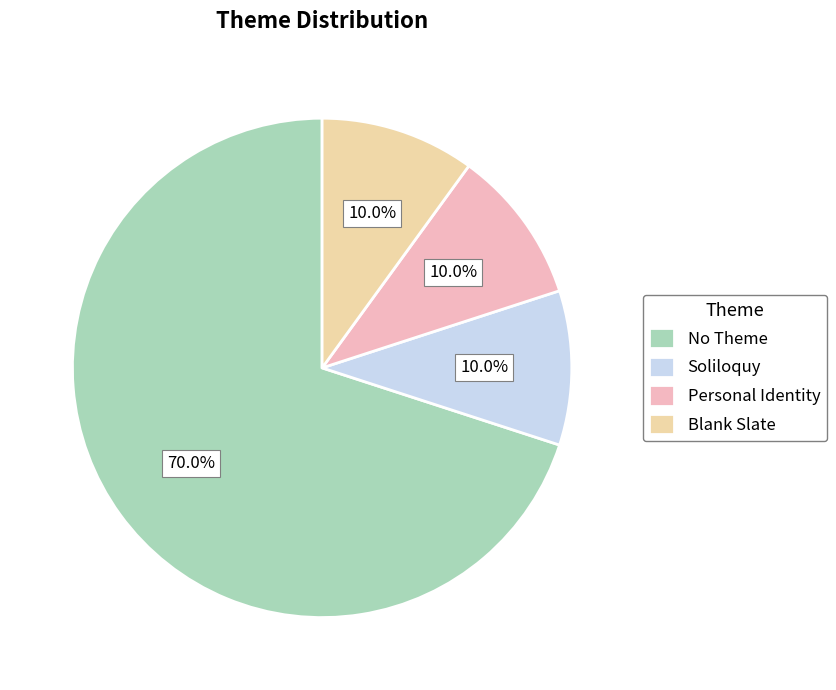

Approximately how many times larger is the value at Soliloquy compared to Blank Slate?

1.0